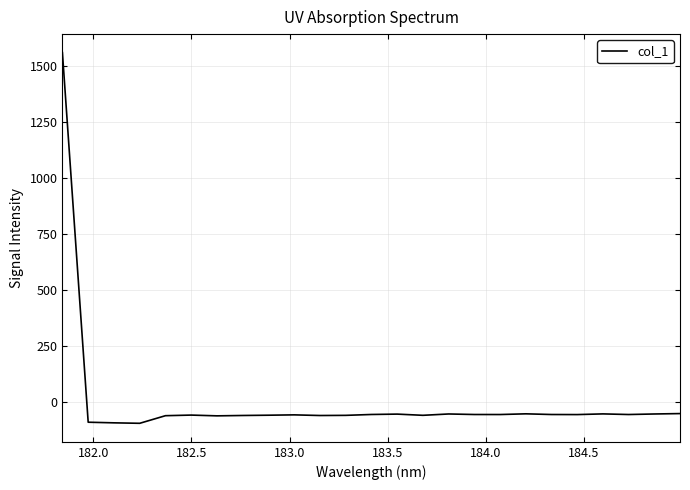

What is the smallest value displayed?

-95.1